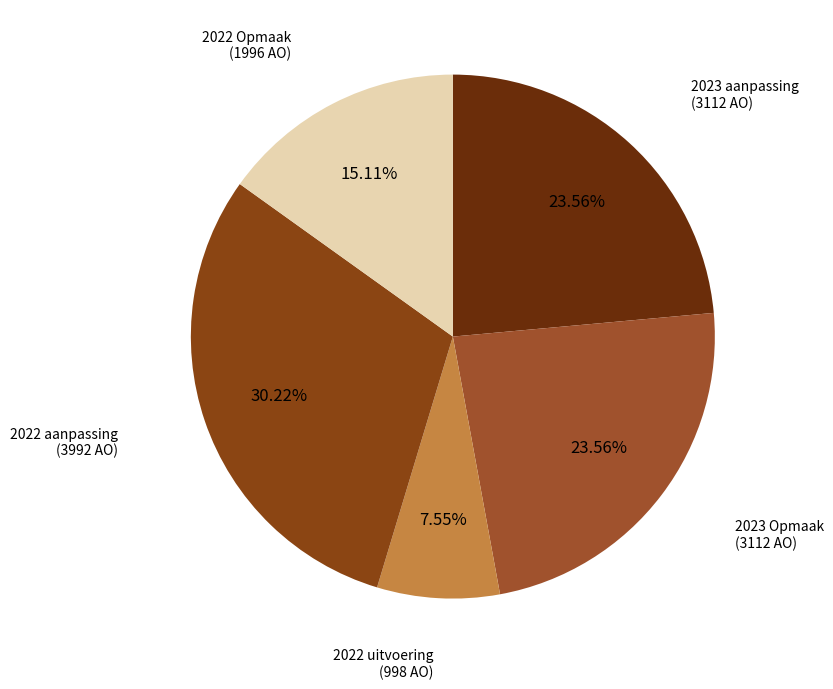

Count the number of slices in the pie.

5